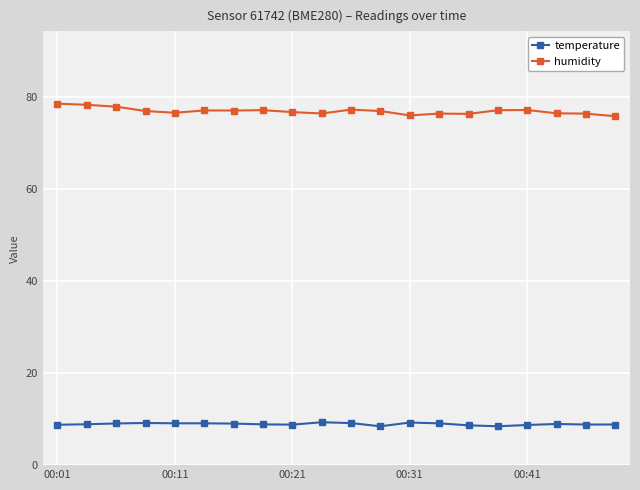

True or false: humidity has more than 1 interior local peaks.

True